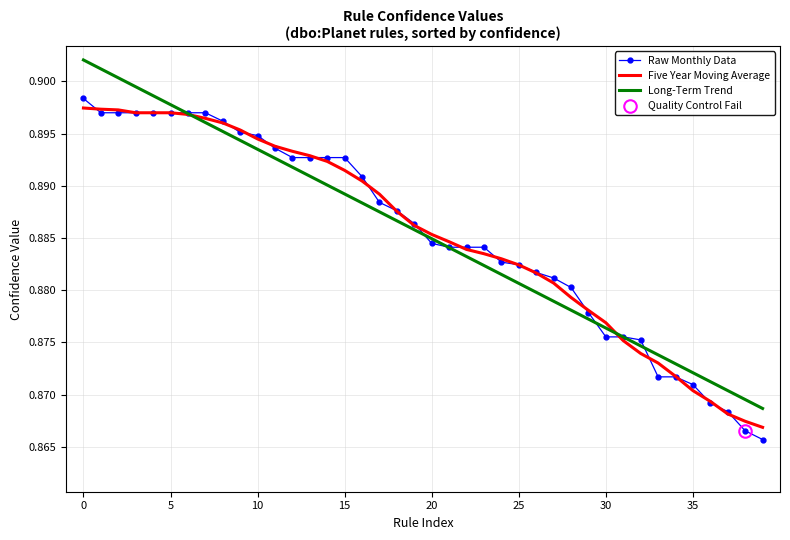

True or false: Raw Monthly Data has a value of 1.6 at 20.

False